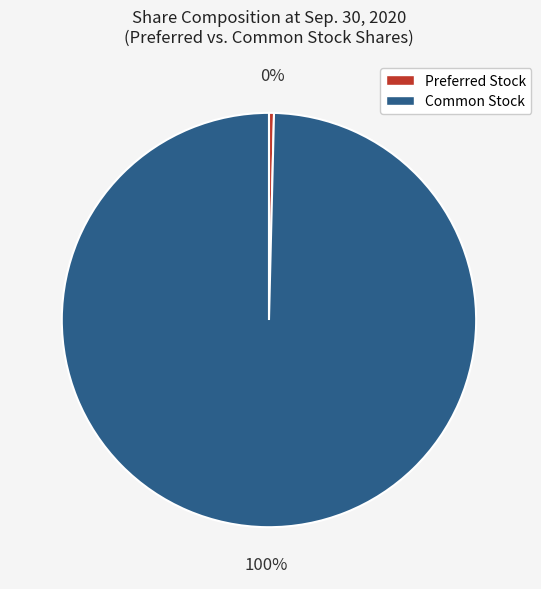

Is it true that Preferred Stock is 0% of the pie?

True